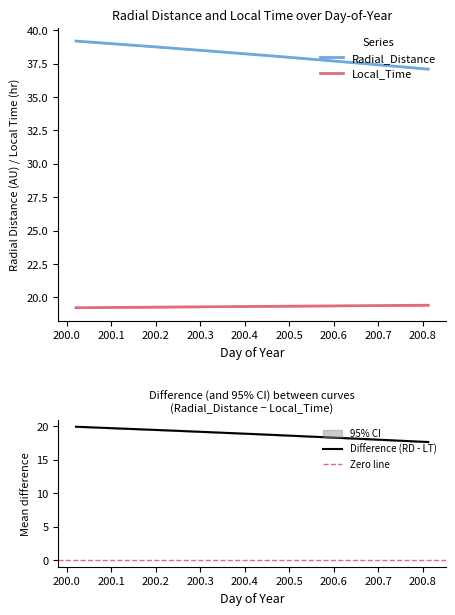

What value does the Local_Time series have at 200.2708?

19.3